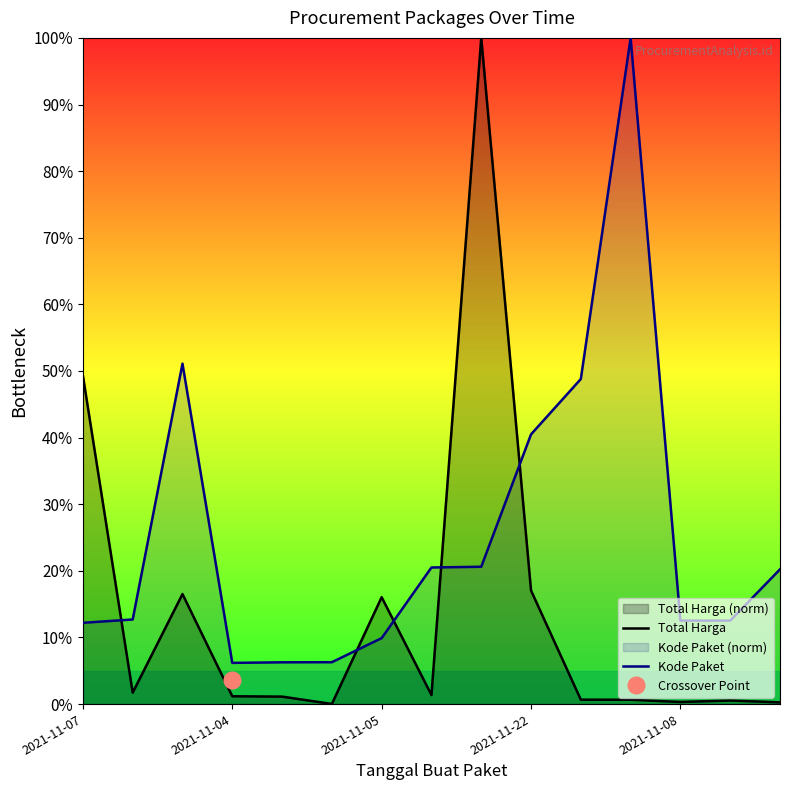

True or false: Total Harga and Kode Paket cross at least once.

True